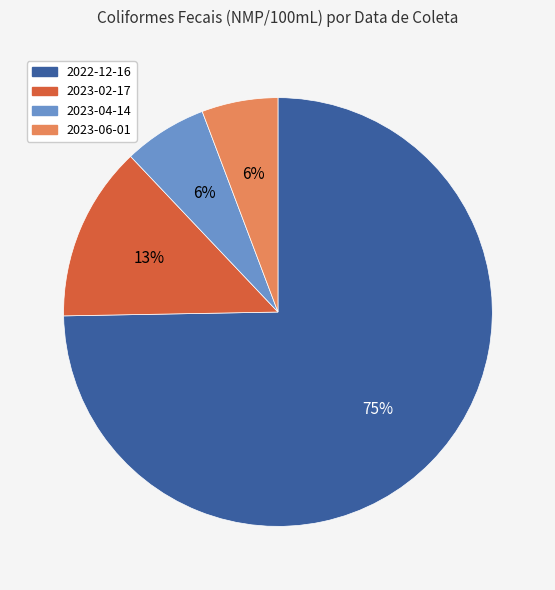

To the nearest percent, what is the average slice percentage?

25%